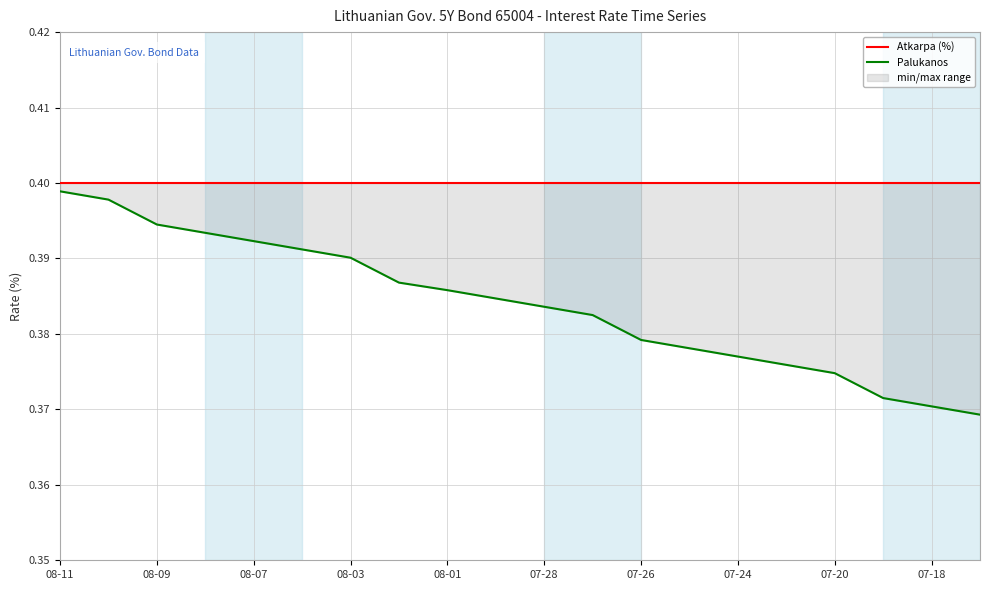

Reading left to right, extract all data points from this chart.

Atkarpa (%): 0.4	0.4	0.4	0.4	0.4	0.4	0.4	0.4	0.4	0.4	0.4	0.4	0.4	0.4	0.4	0.4	0.4	0.4	0.4	0.4
Palukanos: 0.4	0.4	0.4	0.4	0.4	0.4	0.4	0.4	0.4	0.4	0.4	0.4	0.4	0.4	0.4	0.4	0.4	0.4	0.4	0.4